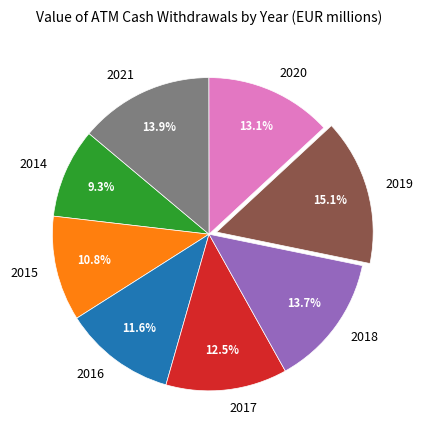

True or false: 2015 accounts for 11% of the total.

True